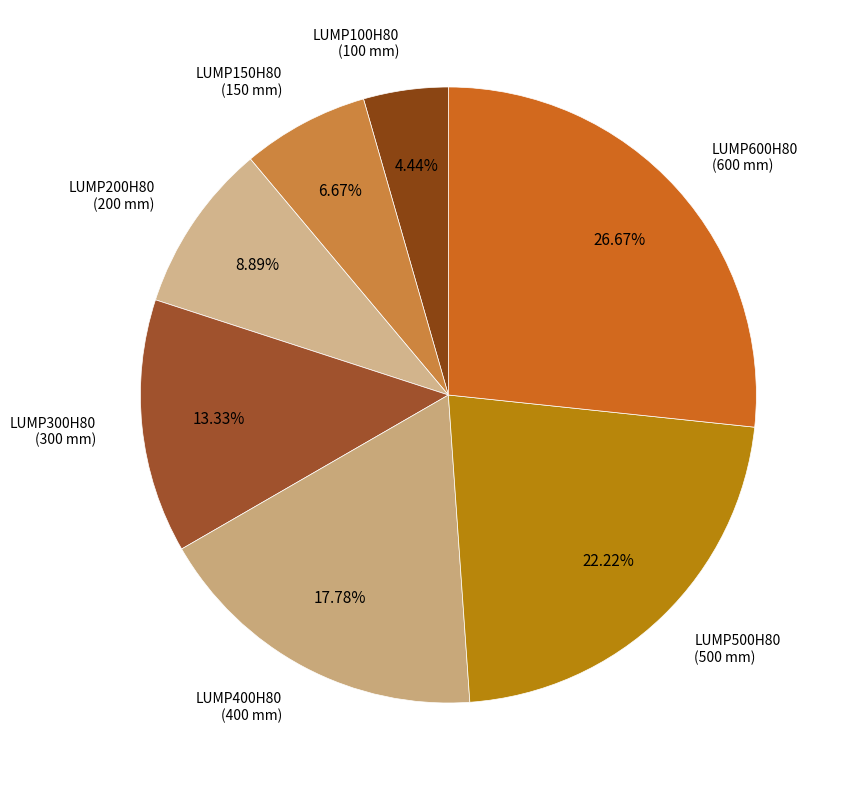

Between LUMP500H80 and LUMP400H80, which is larger?

LUMP500H80